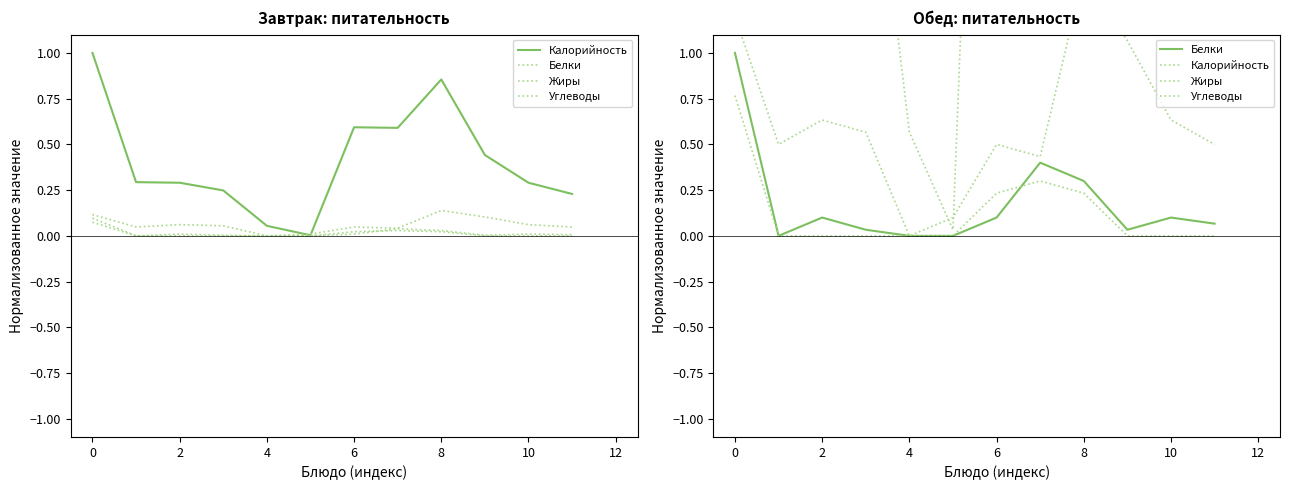

True or false: Калорийность and Белки intersect in this chart.

False